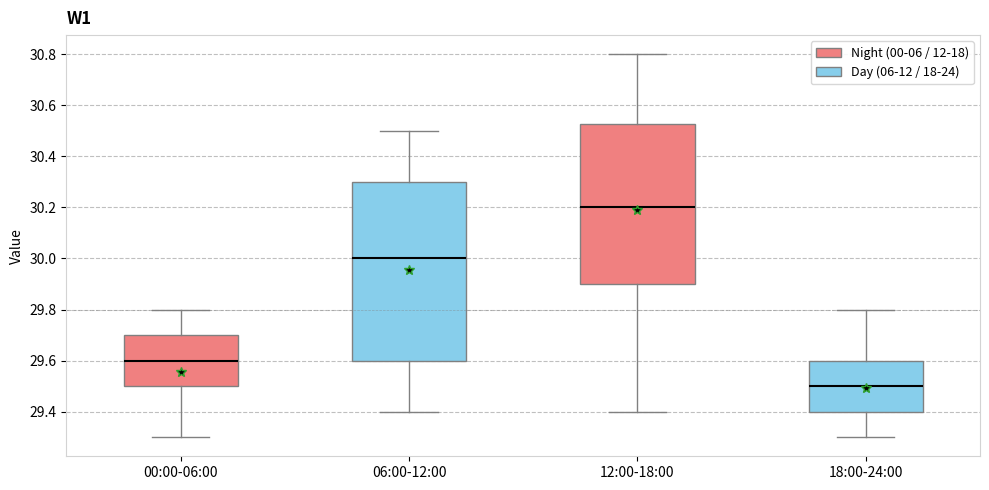

Reading left to right, read every box against the y-axis: the position of its median line, the range the box covers, and the ends of its whiskers. The values are not printed on the chart, so give them approximately, as read against the axis.

00:00-06:00: median 29.60, box 29.50 to 29.70, whiskers 29.30 to 29.80
06:00-12:00: median 30.00, box 29.60 to 30.30, whiskers 29.40 to 30.50
12:00-18:00: median 30.20, box 29.90 to 30.52, whiskers 29.40 to 30.80
18:00-24:00: median 29.50, box 29.40 to 29.60, whiskers 29.30 to 29.80